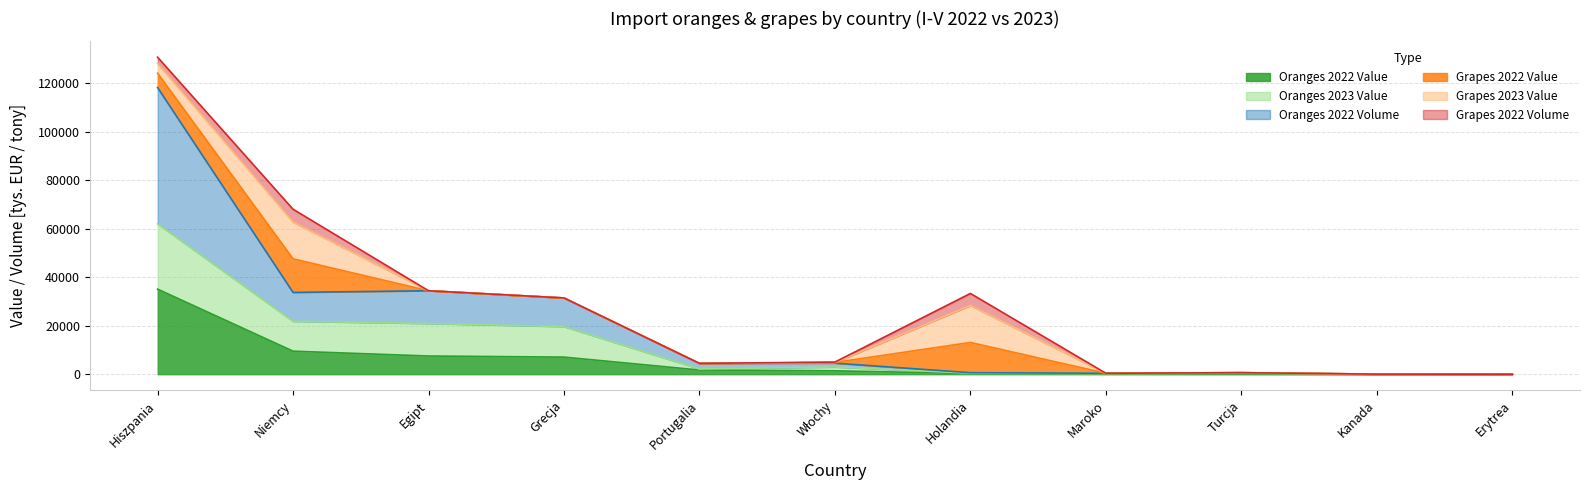

True or false: Oranges 2022 Value and Oranges 2022 Volume cross at least once.

False